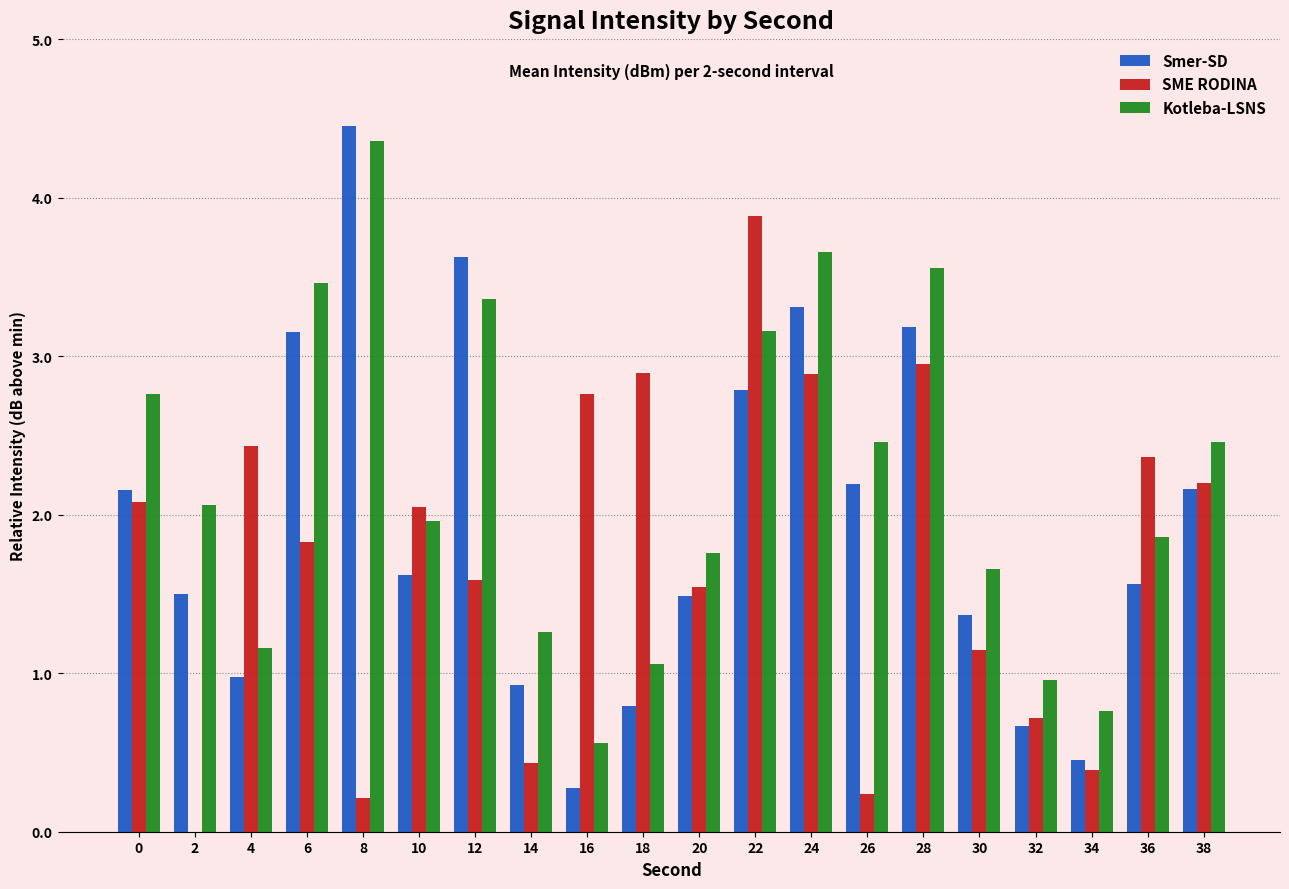

Which series changed the most between 0 and 38?

Kotleba-LSNS